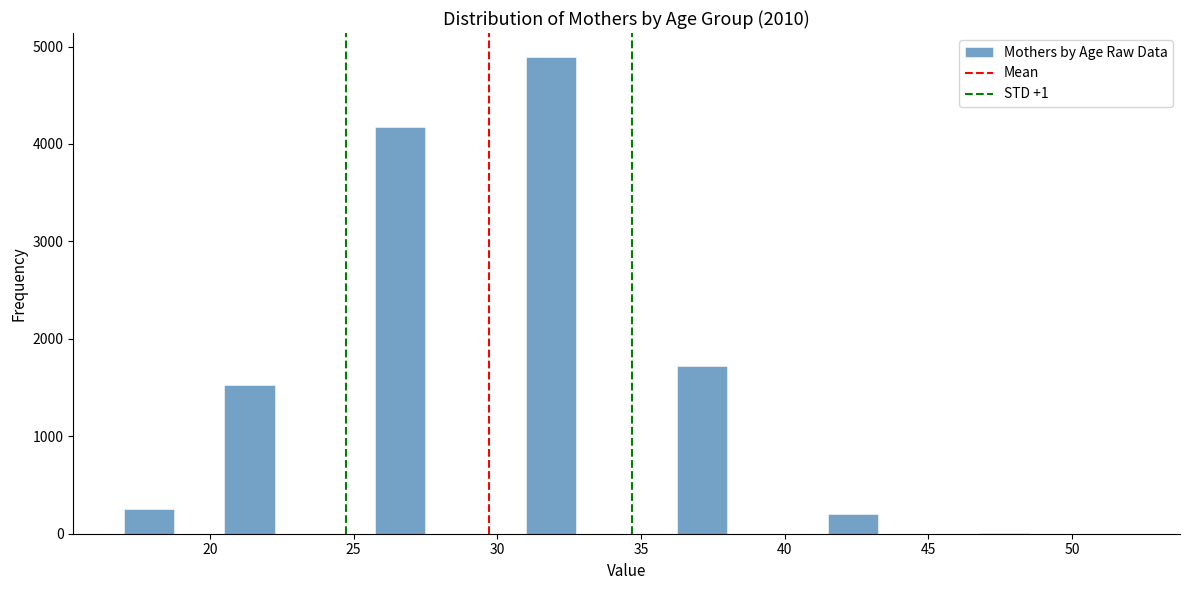

Around what value on the x-axis is the tallest bar? Give the approximate position of its centre, as read against the axis.

32.0